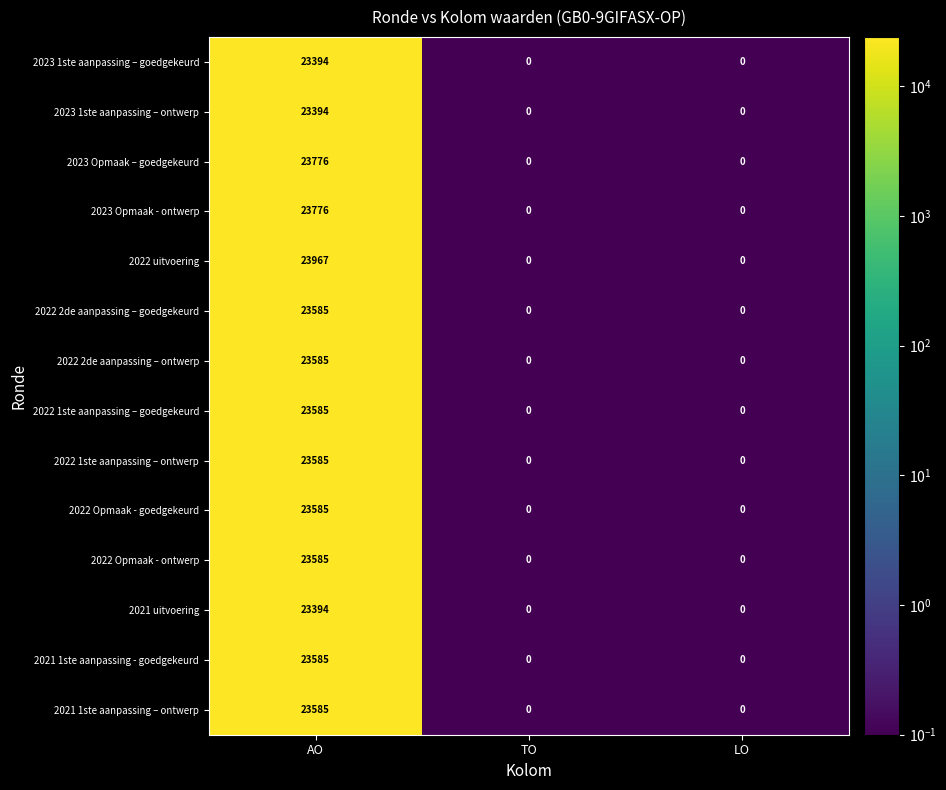

How many 2022 Opmaak - goedgekeurd values are between 0 and 23585?

3